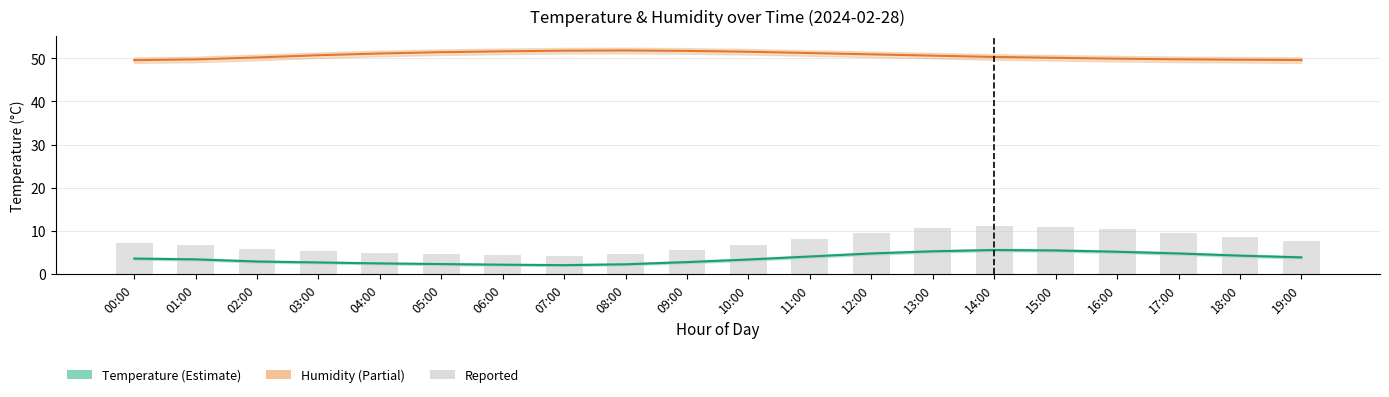

Reading left to right, extract all data points from this chart.

humidity_line: 00:00=49.5	01:00=49.7	02:00=50.2	03:00=50.7	04:00=51.1	05:00=51.4	06:00=51.6	07:00=51.8	08:00=51.8	09:00=51.7	10:00=51.5	11:00=51.2	12:00=50.9	13:00=50.6	14:00=50.3	15:00=50.1	16:00=49.9	17:00=49.8	18:00=49.6	19:00=49.6
temperature_line: 00:00=3.6	01:00=3.4	02:00=2.9	03:00=2.7	04:00=2.5	05:00=2.4	06:00=2.2	07:00=2.1	08:00=2.3	09:00=2.8	10:00=3.4	11:00=4.1	12:00=4.8	13:00=5.3	14:00=5.6	15:00=5.5	16:00=5.2	17:00=4.8	18:00=4.3	19:00=3.9
bars: 00:00=7.2	01:00=6.9	02:00=5.9	03:00=5.4	04:00=5.0	05:00=4.7	06:00=4.4	07:00=4.2	08:00=4.6	09:00=5.6	10:00=6.8	11:00=8.2	12:00=9.6	13:00=10.6	14:00=11.2	15:00=11.0	16:00=10.4	17:00=9.6	18:00=8.6	19:00=7.8